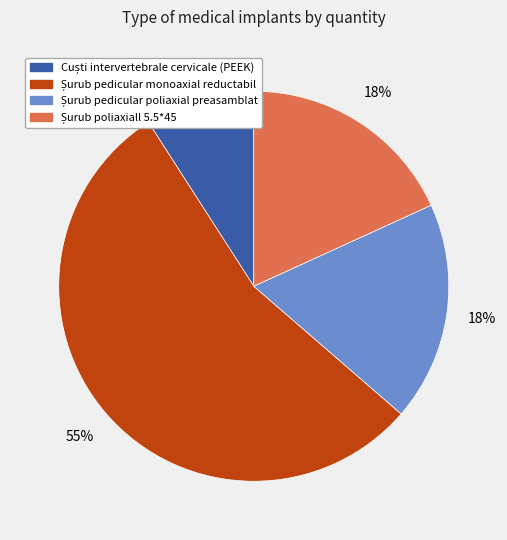

How many slices are in this pie chart?

4